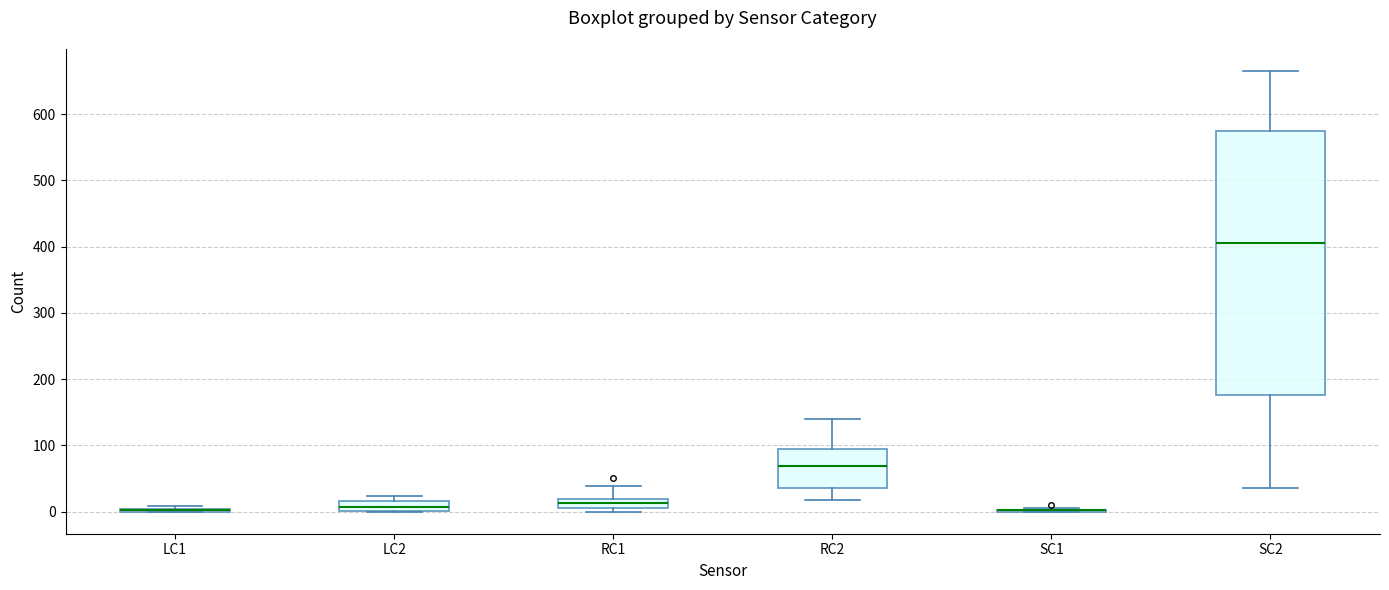

Comparing the boxes themselves (not the whiskers), which one is the tallest?

SC2